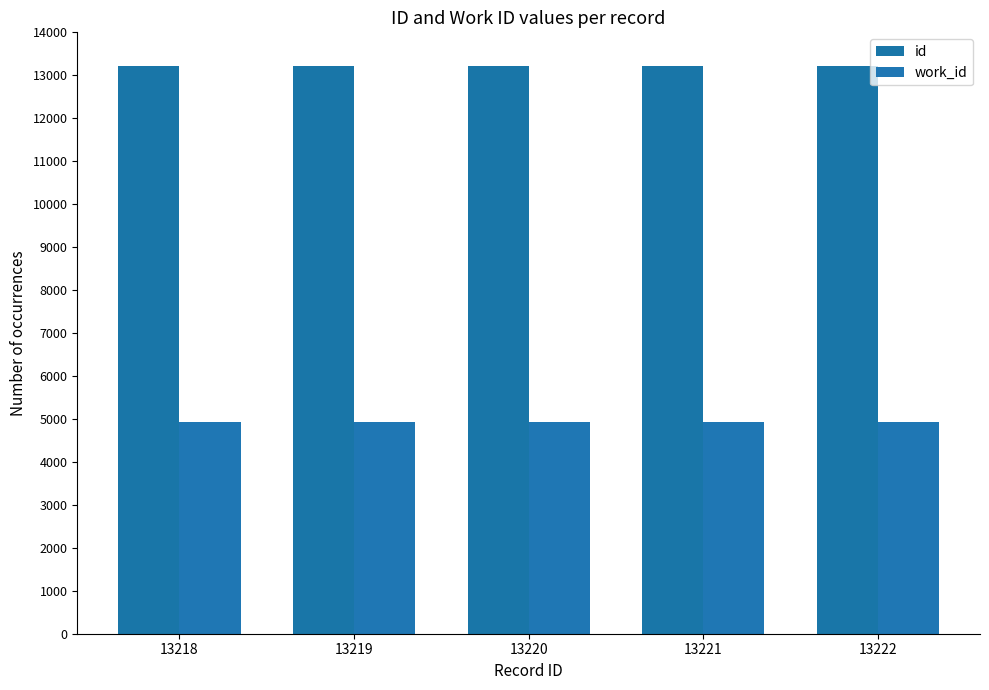

Are the bars horizontal?

No